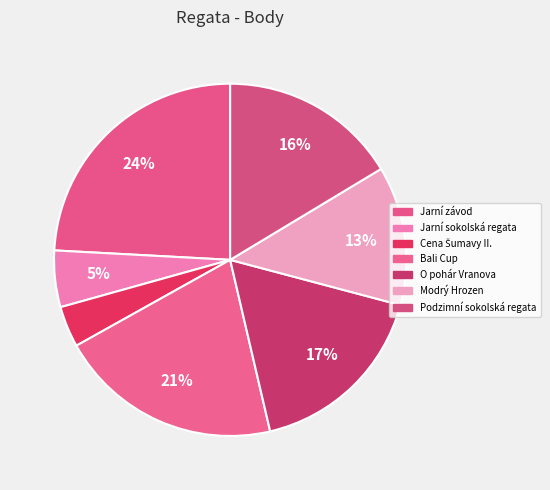

How many segments does this pie chart have?

7